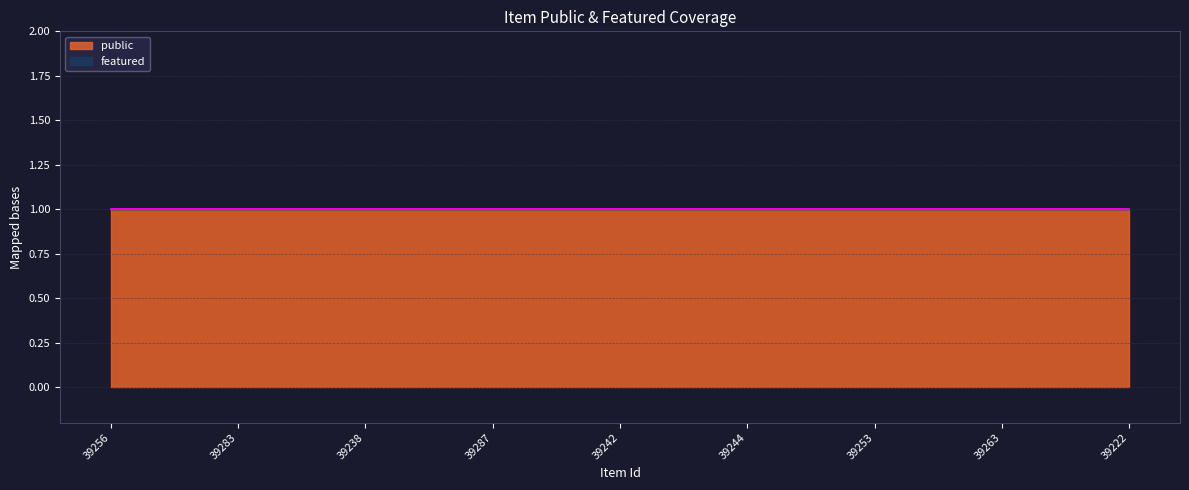

The public series shows 2 at 39263. True or false?

False